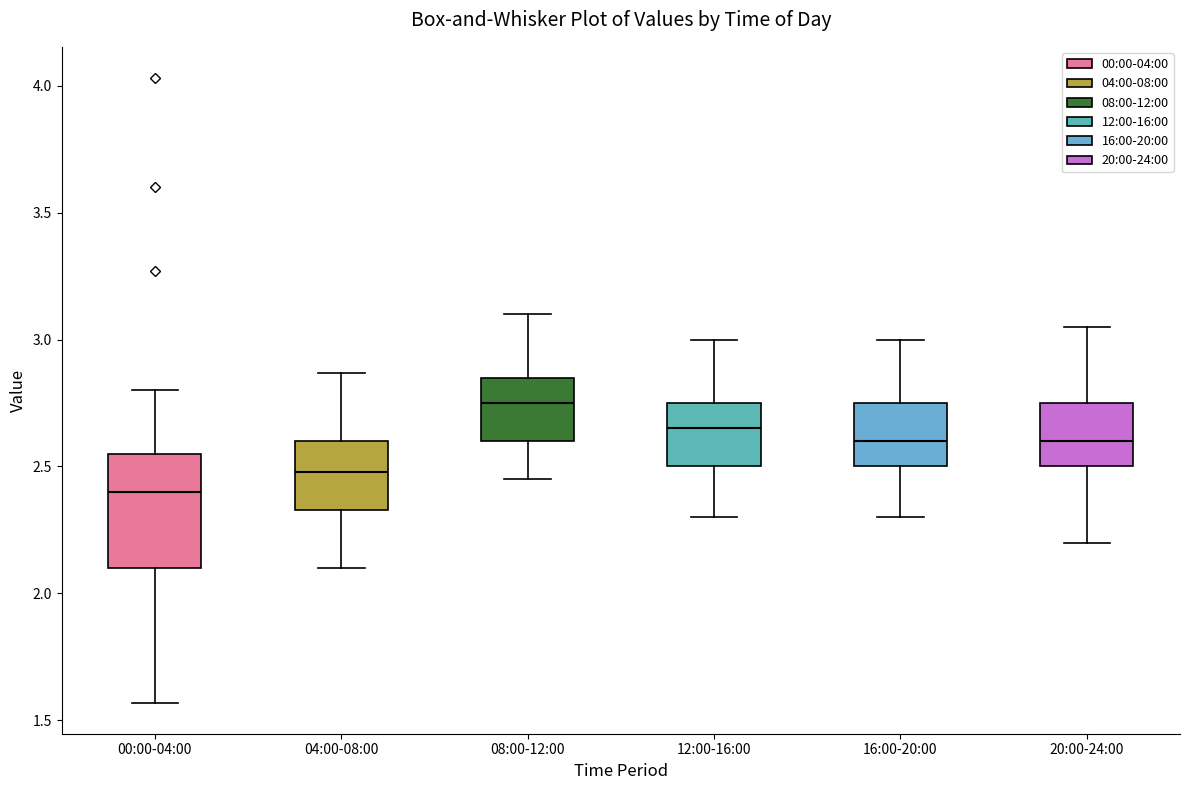

Where is the upper edge of the box for 20:00-24:00 on the y-axis? The values are not printed on the chart, so give them approximately, as read against the axis.

2.75